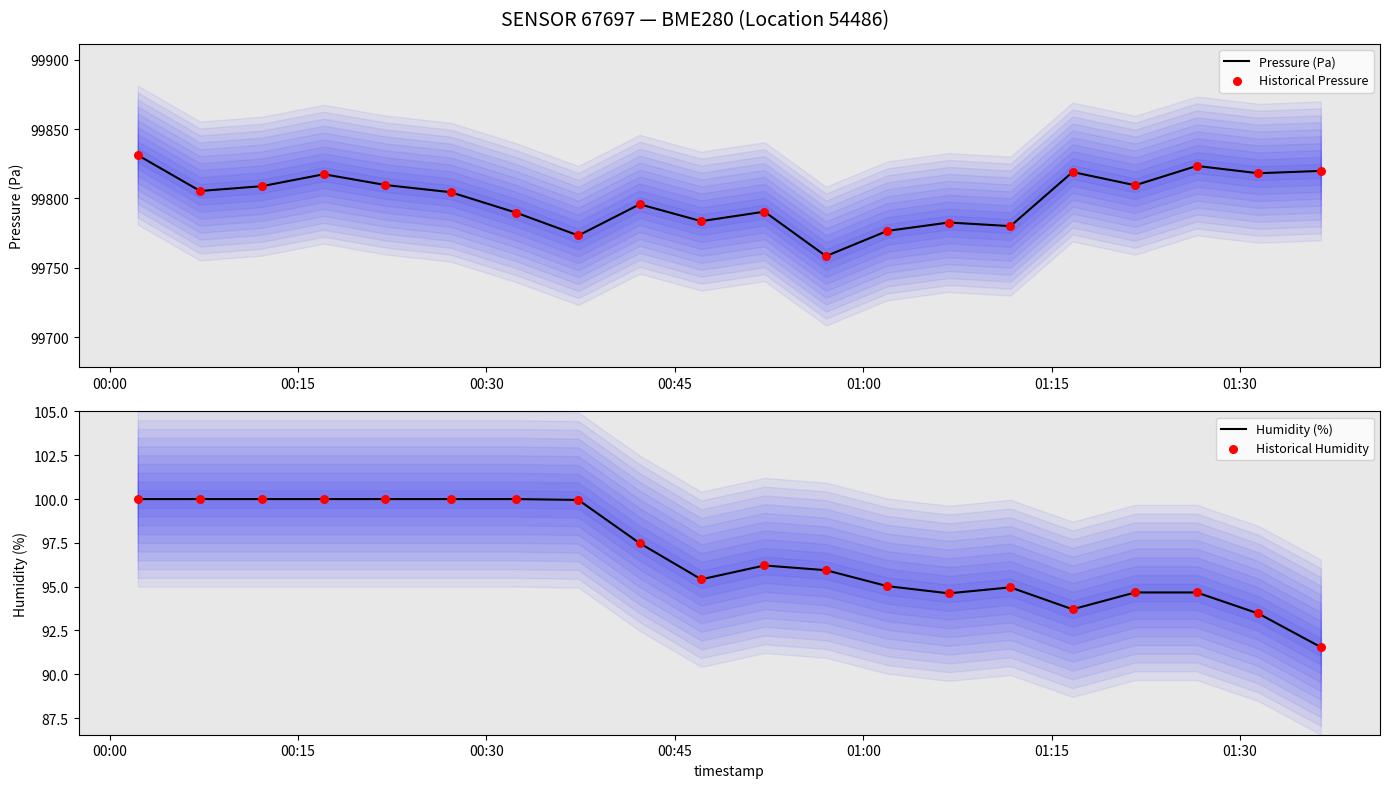

What is the highest value of the Pressure (Pa) series?

99831.2